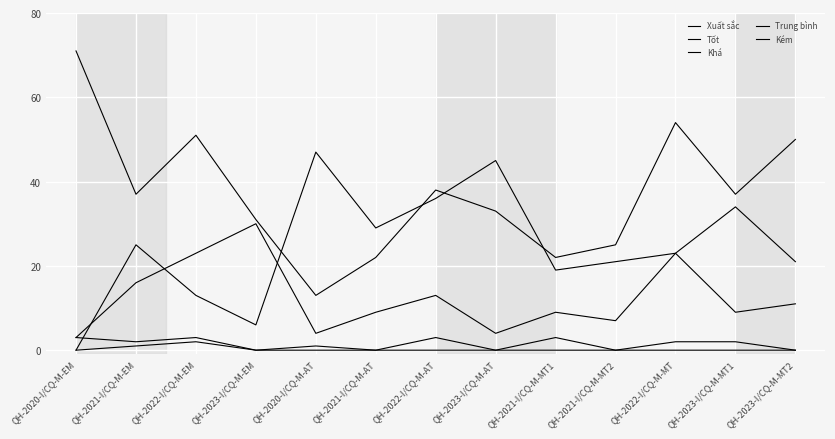

Which series has the widest spread of values?

Tốt